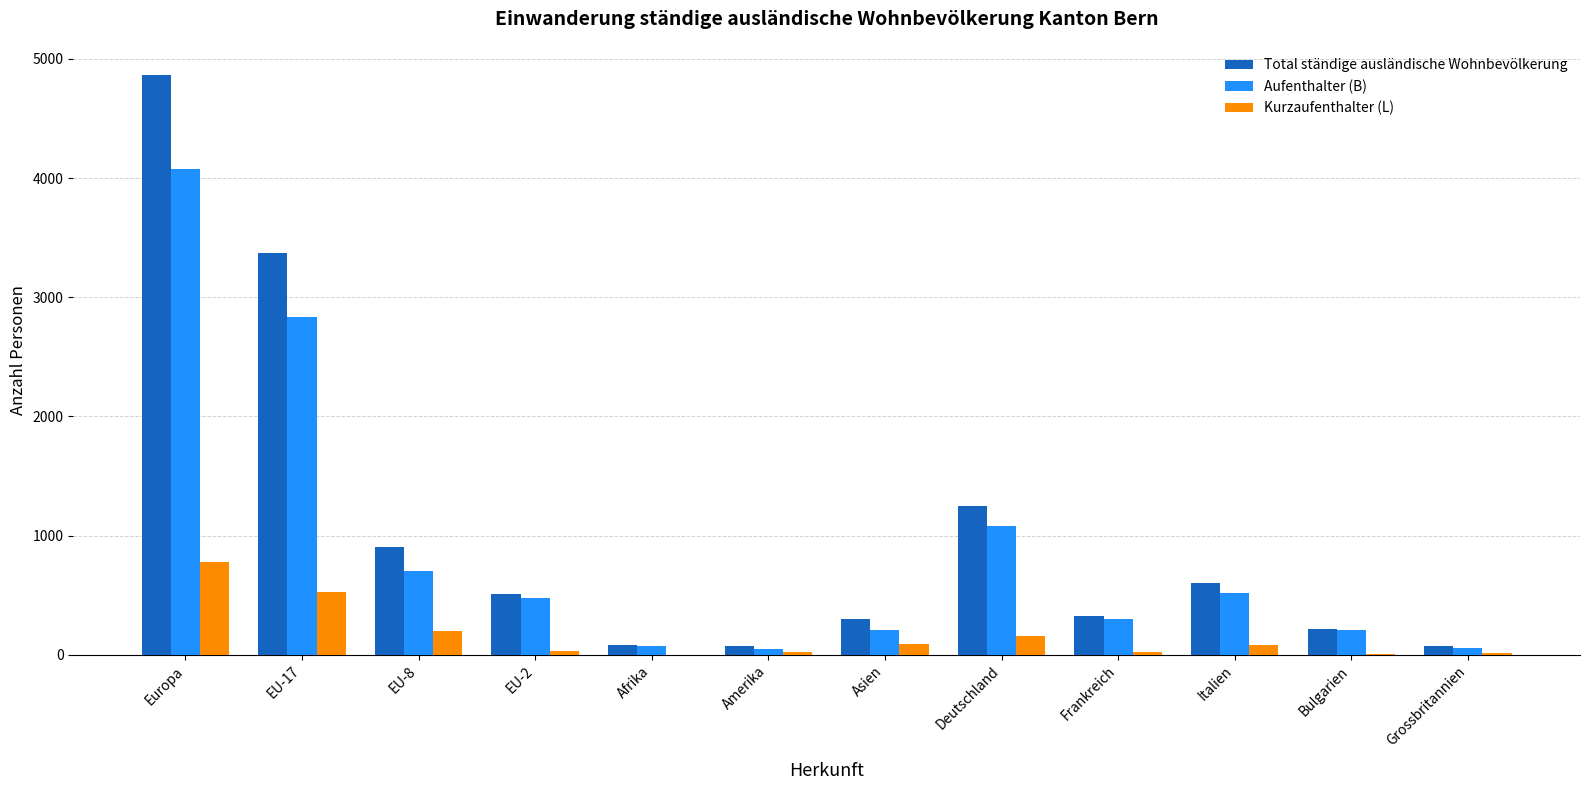

What is the maximum value shown in the chart?

4866